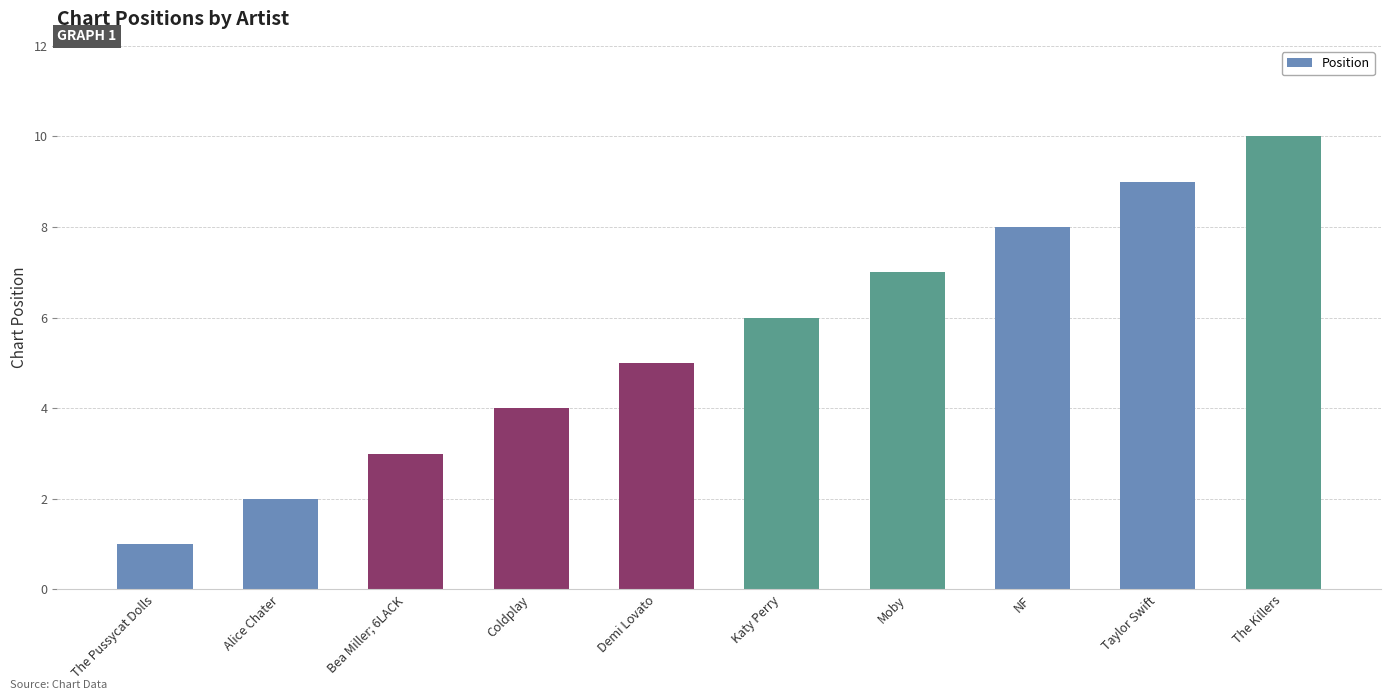

Count the values in the range 3 to 8.

6